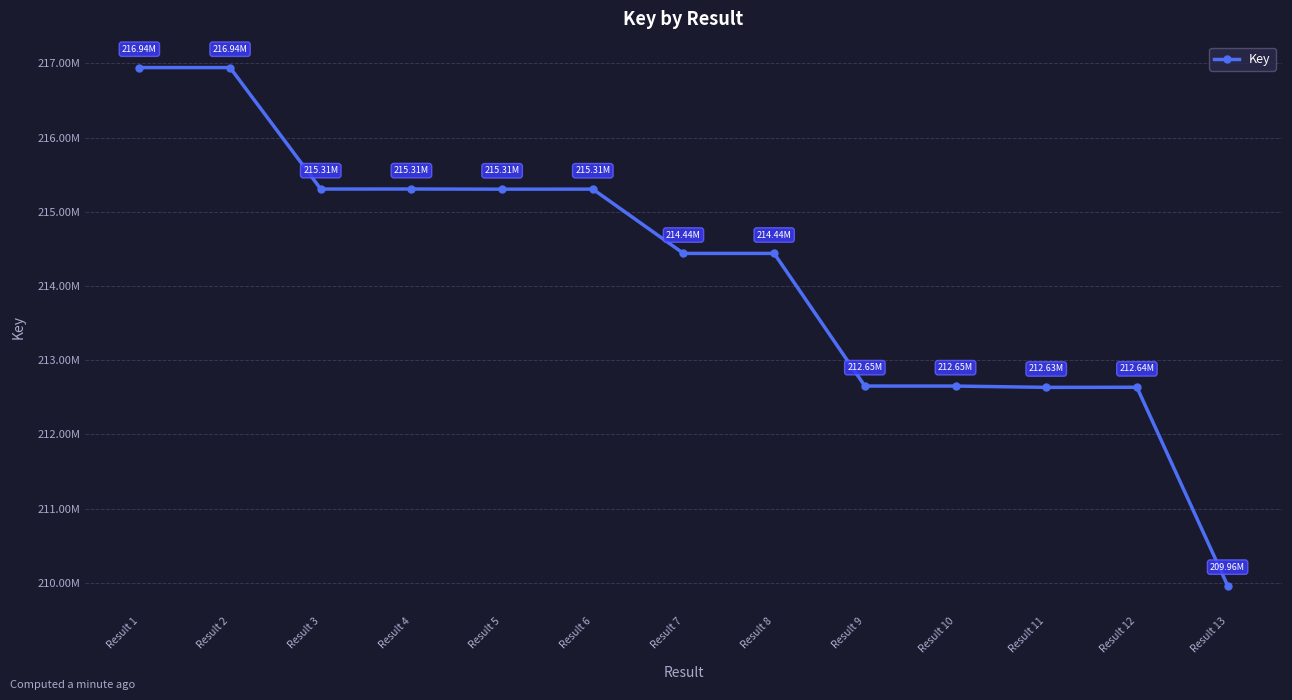

Which has a higher value, Result 5 or Result 7?

Result 5